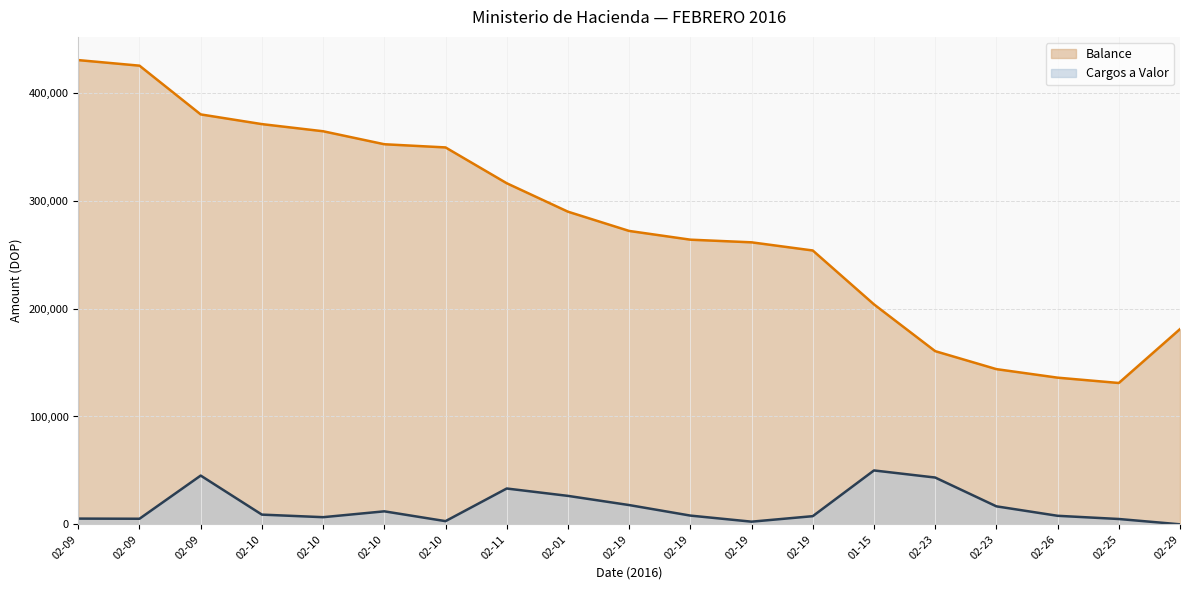

In Cargos, how many points are higher than both neighbors (excluding endpoints)?

4